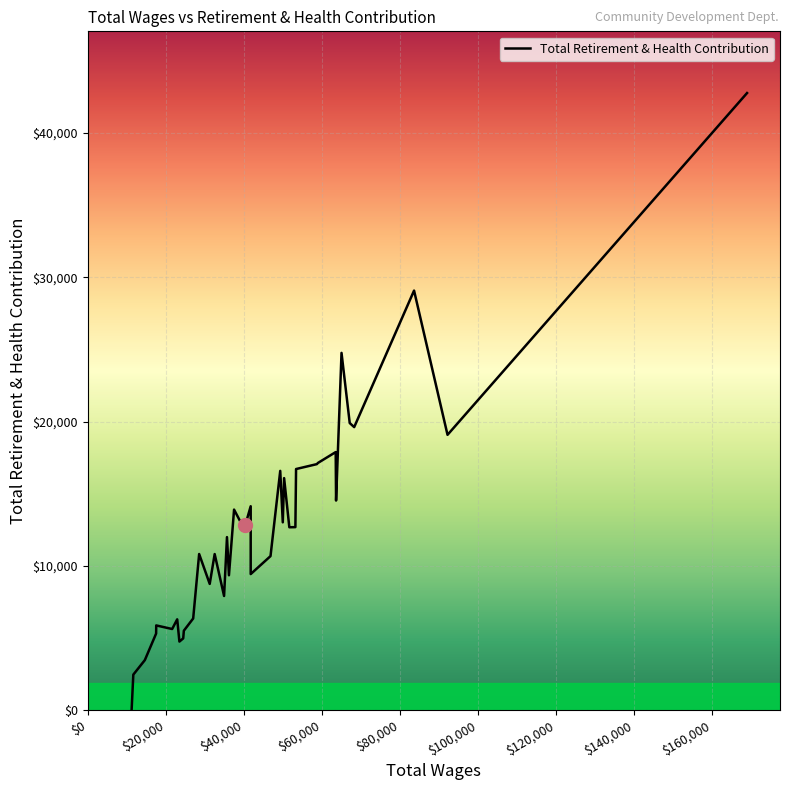

What is the difference between the maximum and minimum values?

42758